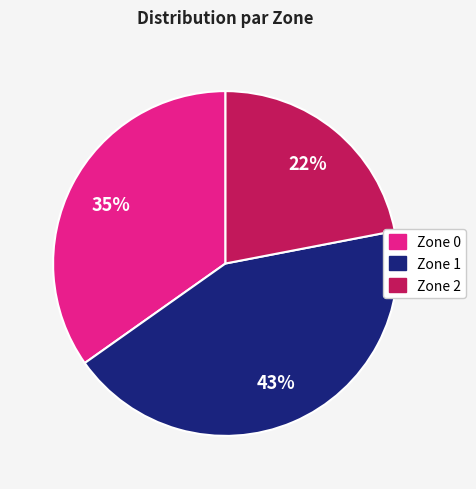

Is it true that Zone 2 is 22% of the pie?

True